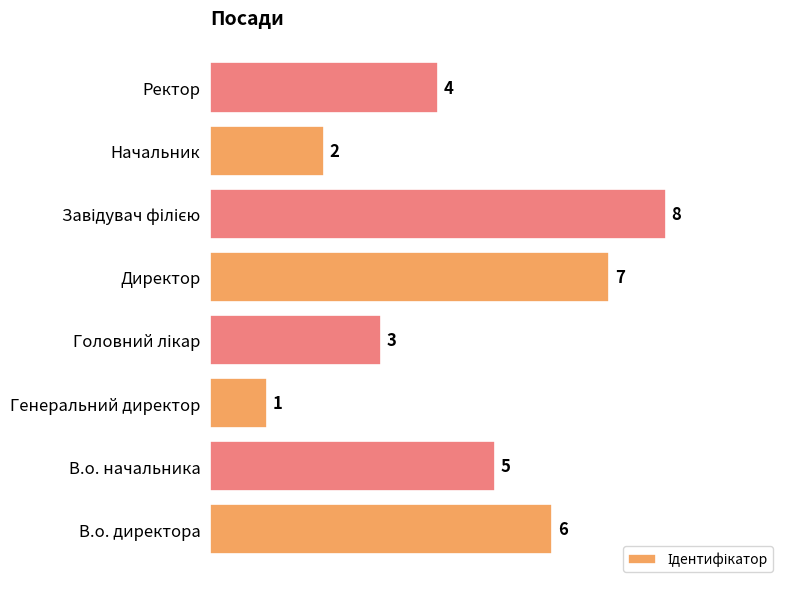

Which has a higher value, Начальник or Директор?

Директор